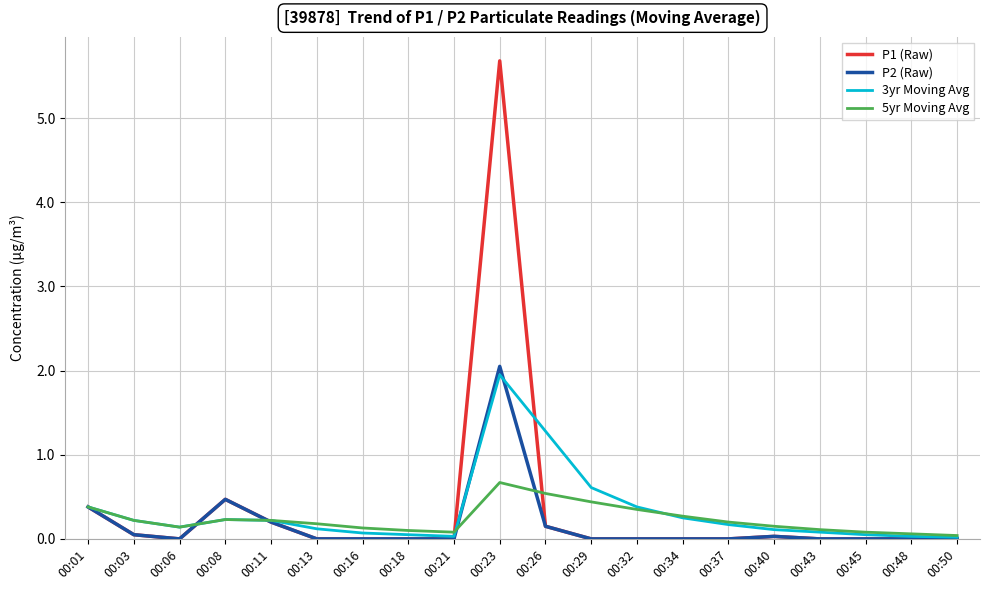

Which series has the largest range (max minus min)?

P1 (Raw)